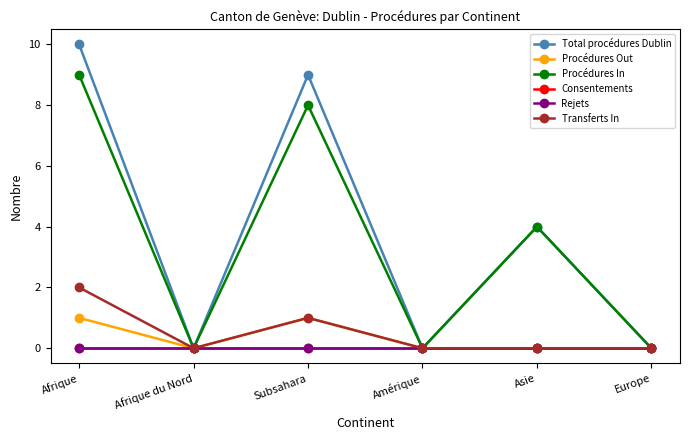

Does the chart have visible grid lines?

No